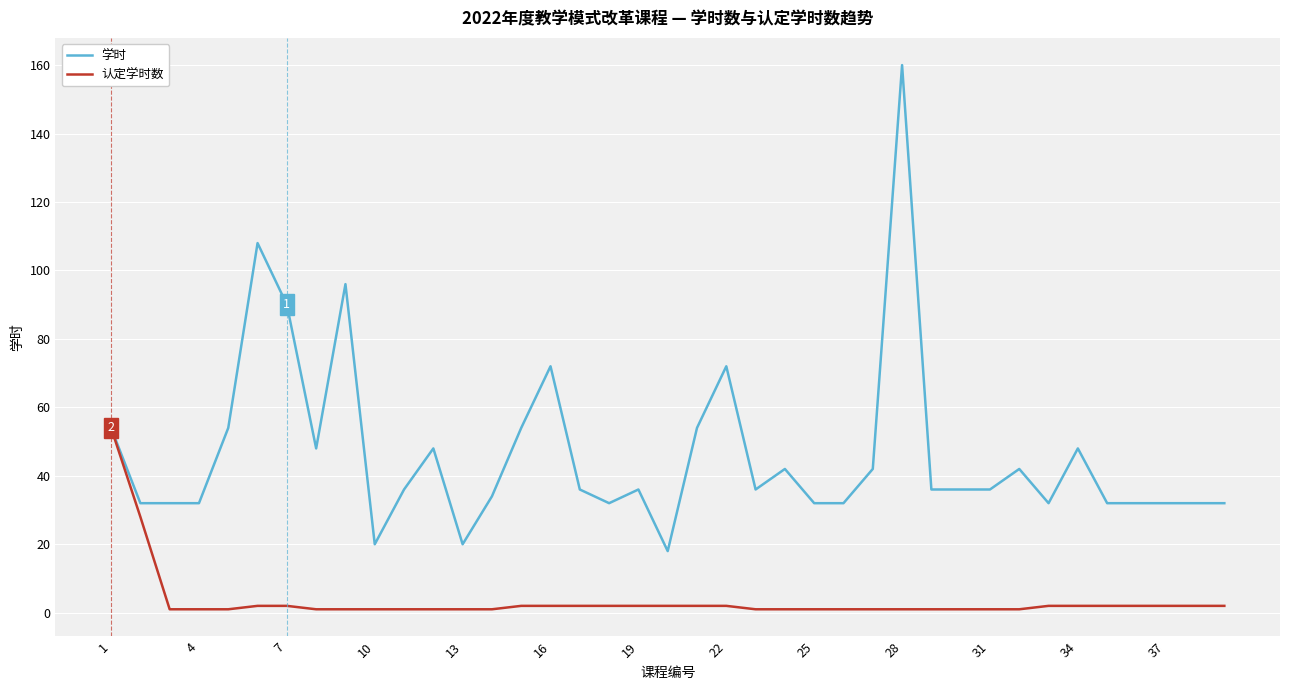

What is the greatest value displayed?

160